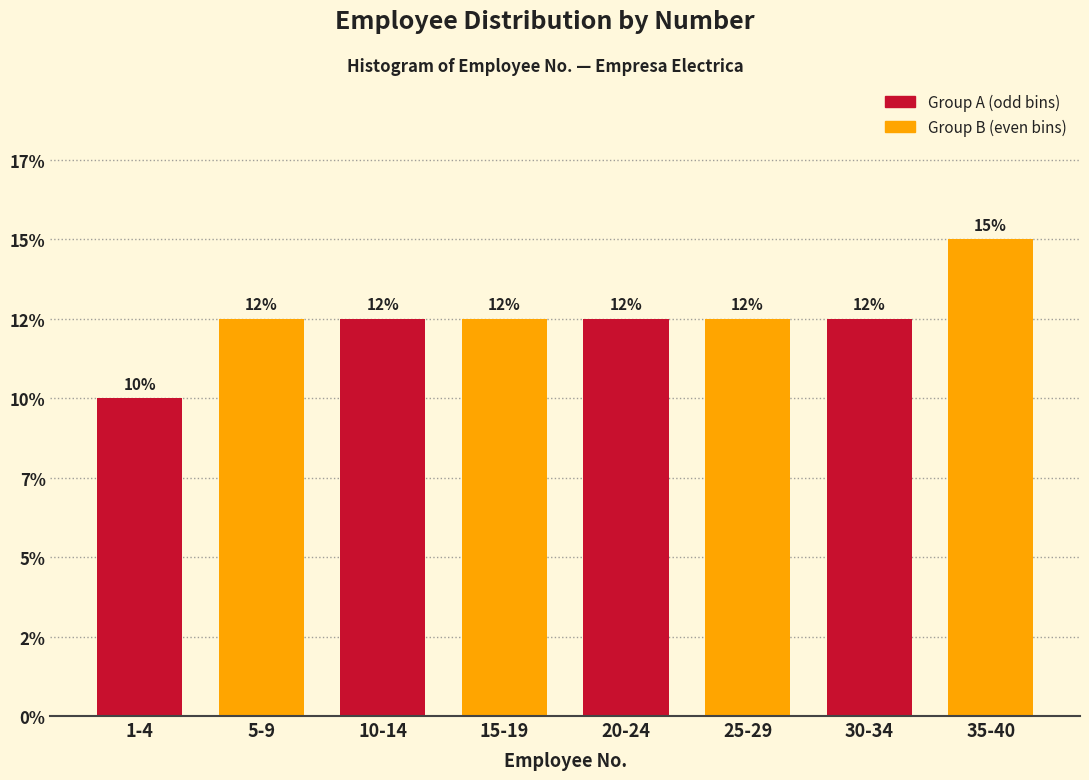

Are the bars horizontal?

No